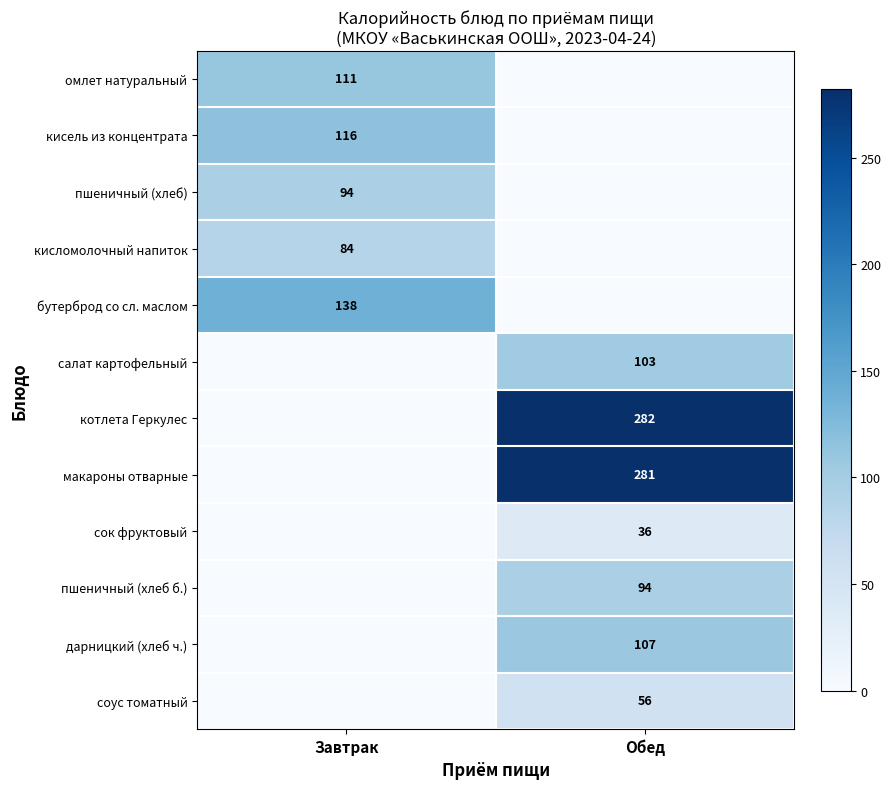

The value of дарницкий (хлеб ч.) at Обед is 141. True or false?

False